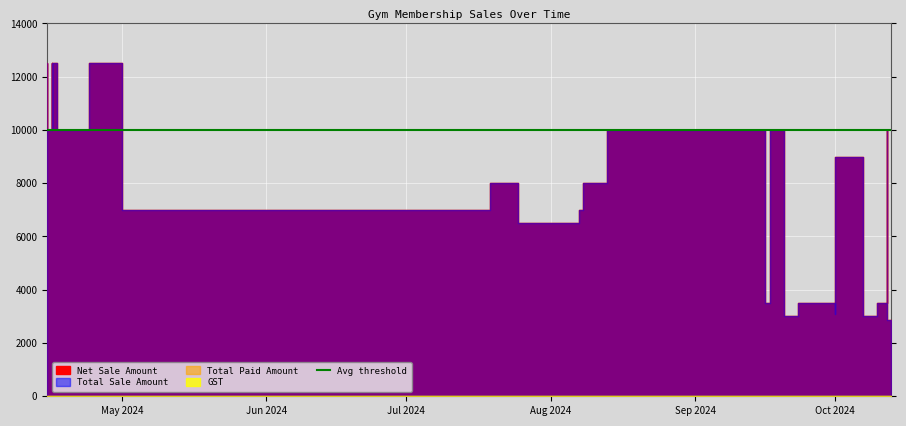

True or false: Total Paid Amount and Net Sale Amount intersect in this chart.

False